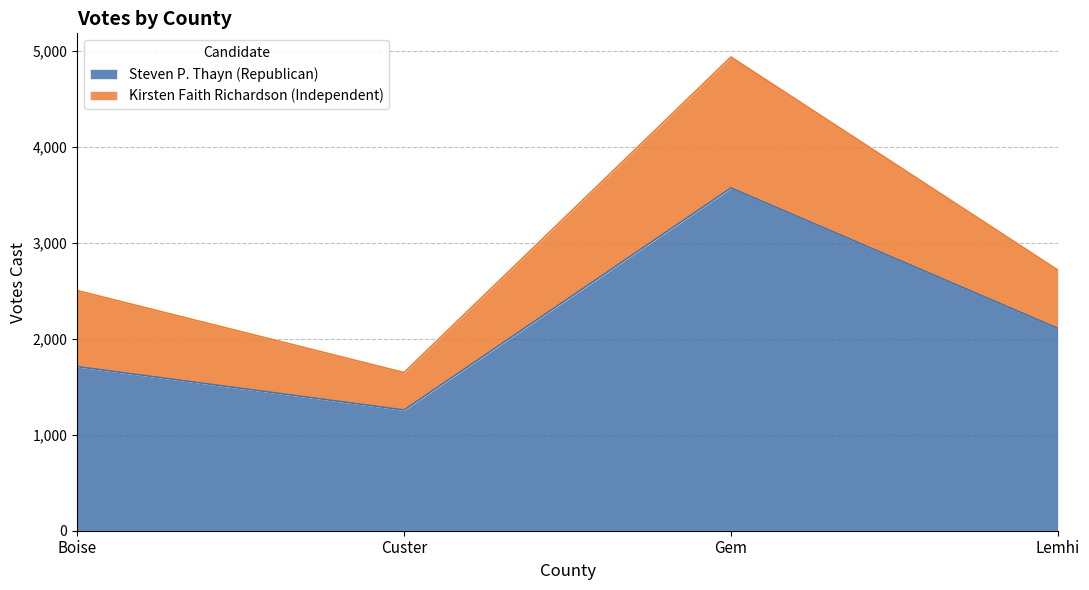

The chart shows a value of 3333 at Lemhi. True or false?

False